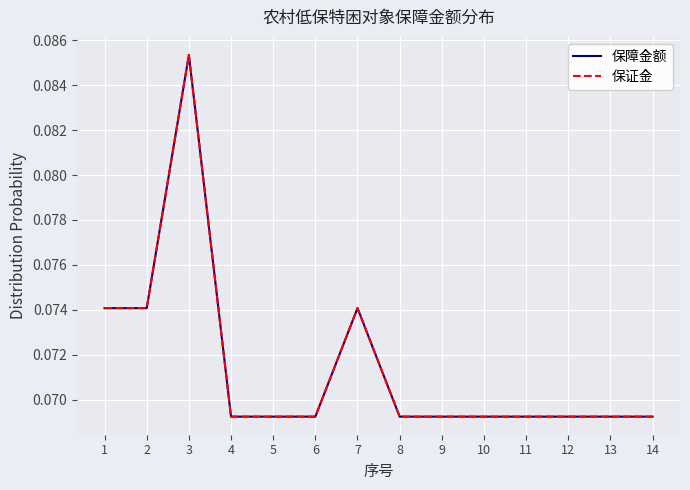

List the labels in order of 保障金额 value, largest first.

3, 1, 2, 7, 4, 5, 6, 8, 9, 10, 11, 12, 13, 14